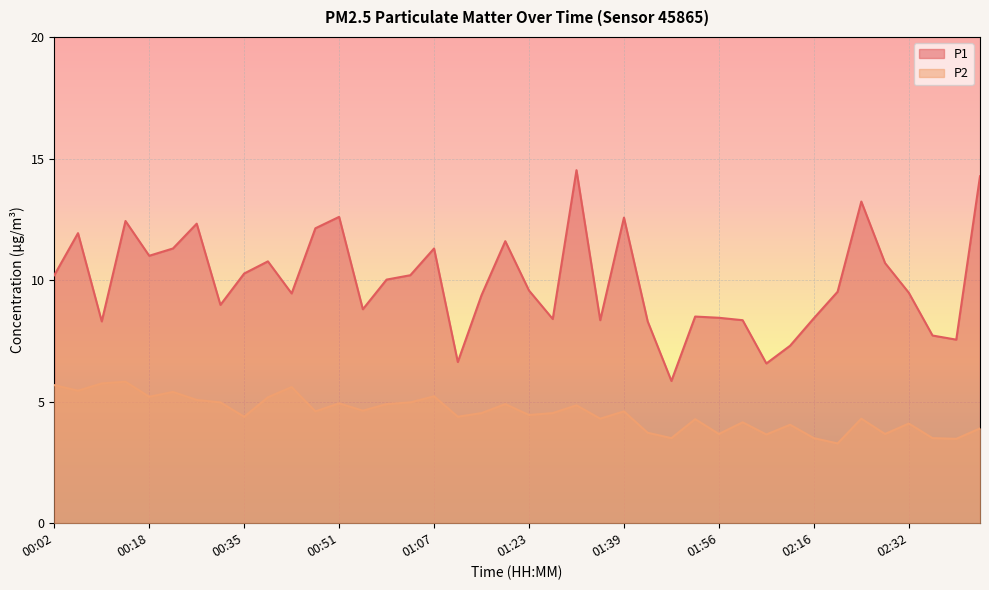

Which category has the highest value in the P1 series?

01:31